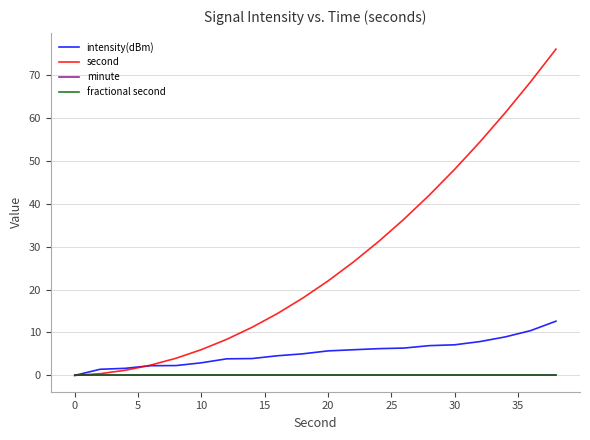

True or false: fractional second and minute cross at least once.

False